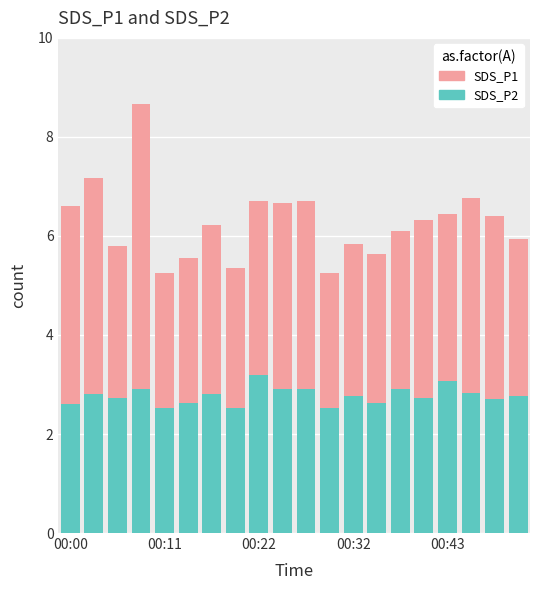

What is the minimum value for SDS_P2?

2.5